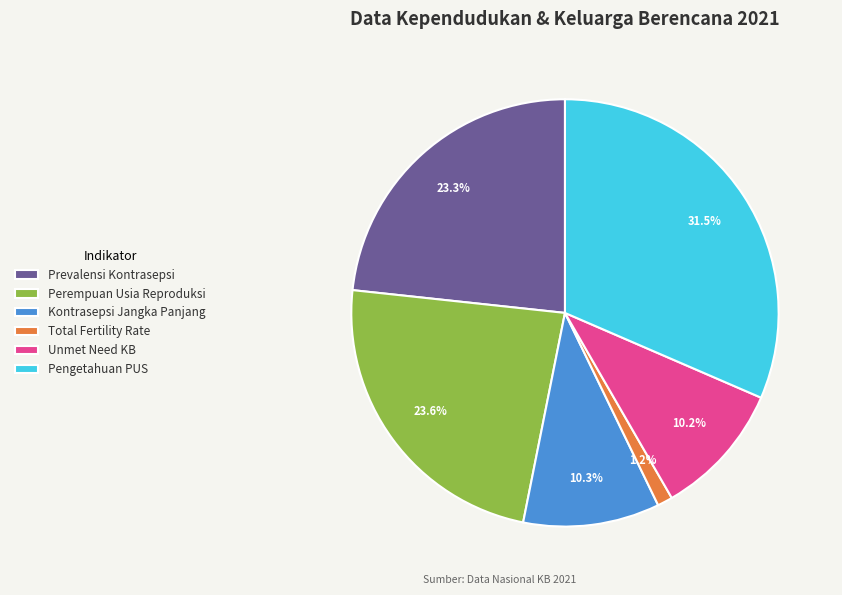

Does Kontrasepsi Jangka Panjang represent more than half of the total?

No